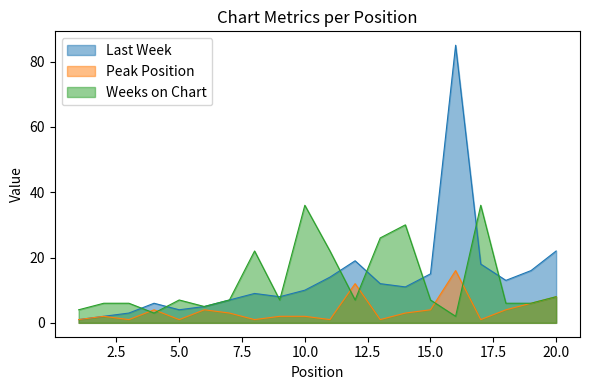

True or false: Weeks on Chart has more than 2 interior local peaks.

True